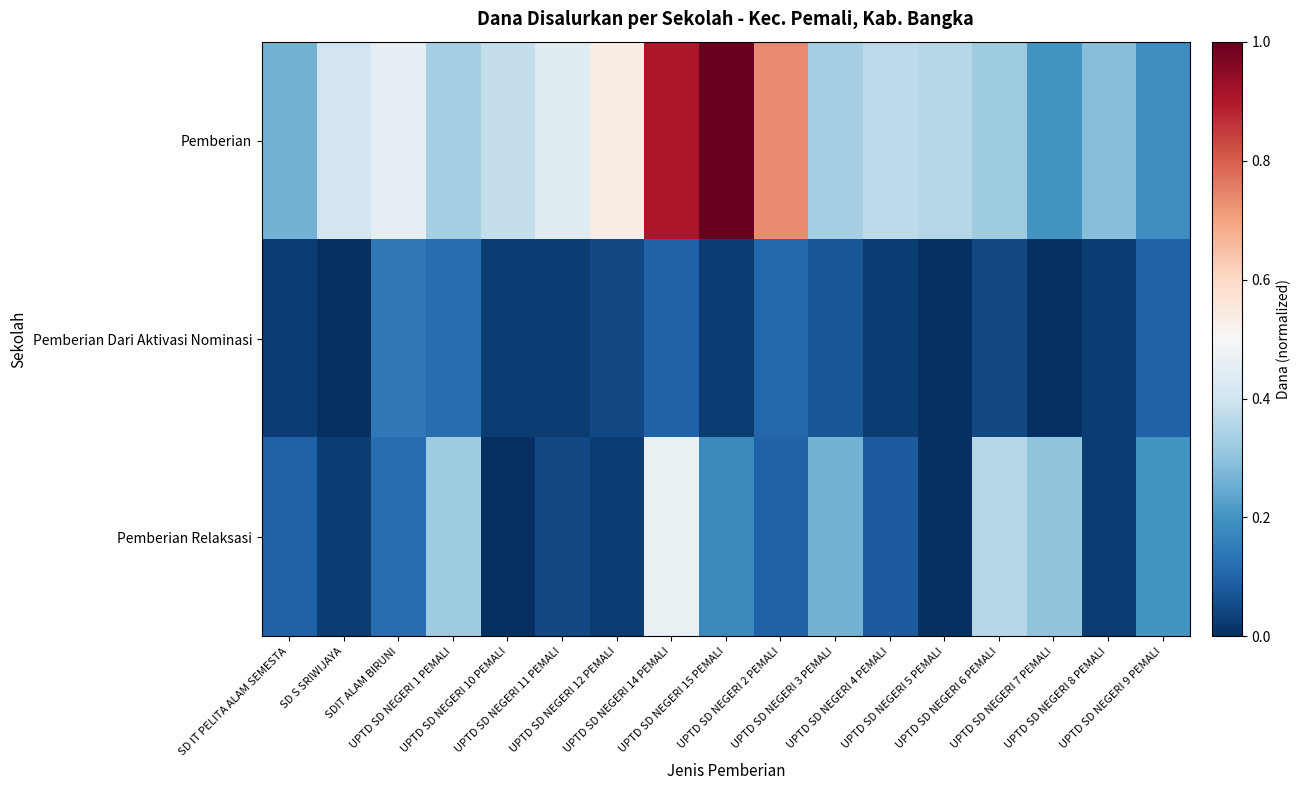

Reading left to right, list all the values displayed in this chart.

Pemberian: SD IT PELITA ALAM SEMESTA=0.3	SD S SRIWIJAYA=0.4	SDIT ALAM BIRUNI=0.5	UPTD SD NEGERI 1 PEMALI=0.3	UPTD SD NEGERI 10 PEMALI=0.4	UPTD SD NEGERI 11 PEMALI=0.4	UPTD SD NEGERI 12 PEMALI=0.5	UPTD SD NEGERI 14 PEMALI=0.9	UPTD SD NEGERI 15 PEMALI=1.0	UPTD SD NEGERI 2 PEMALI=0.7	UPTD SD NEGERI 3 PEMALI=0.3	UPTD SD NEGERI 4 PEMALI=0.4	UPTD SD NEGERI 5 PEMALI=0.4	UPTD SD NEGERI 6 PEMALI=0.3	UPTD SD NEGERI 7 PEMALI=0.2	UPTD SD NEGERI 8 PEMALI=0.3	UPTD SD NEGERI 9 PEMALI=0.2
Pemberian Dari Aktivasi Nominasi: SD IT PELITA ALAM SEMESTA=0.0	SD S SRIWIJAYA=0.0	SDIT ALAM BIRUNI=0.1	UPTD SD NEGERI 1 PEMALI=0.1	UPTD SD NEGERI 10 PEMALI=0.0	UPTD SD NEGERI 11 PEMALI=0.0	UPTD SD NEGERI 12 PEMALI=0.0	UPTD SD NEGERI 14 PEMALI=0.1	UPTD SD NEGERI 15 PEMALI=0.0	UPTD SD NEGERI 2 PEMALI=0.1	UPTD SD NEGERI 3 PEMALI=0.1	UPTD SD NEGERI 4 PEMALI=0.0	UPTD SD NEGERI 5 PEMALI=0.0	UPTD SD NEGERI 6 PEMALI=0.0	UPTD SD NEGERI 7 PEMALI=0.0	UPTD SD NEGERI 8 PEMALI=0.0	UPTD SD NEGERI 9 PEMALI=0.1
Pemberian Relaksasi: SD IT PELITA ALAM SEMESTA=0.1	SD S SRIWIJAYA=0.0	SDIT ALAM BIRUNI=0.1	UPTD SD NEGERI 1 PEMALI=0.3	UPTD SD NEGERI 10 PEMALI=0.0	UPTD SD NEGERI 11 PEMALI=0.0	UPTD SD NEGERI 12 PEMALI=0.0	UPTD SD NEGERI 14 PEMALI=0.5	UPTD SD NEGERI 15 PEMALI=0.2	UPTD SD NEGERI 2 PEMALI=0.1	UPTD SD NEGERI 3 PEMALI=0.3	UPTD SD NEGERI 4 PEMALI=0.1	UPTD SD NEGERI 5 PEMALI=0.0	UPTD SD NEGERI 6 PEMALI=0.4	UPTD SD NEGERI 7 PEMALI=0.3	UPTD SD NEGERI 8 PEMALI=0.0	UPTD SD NEGERI 9 PEMALI=0.2